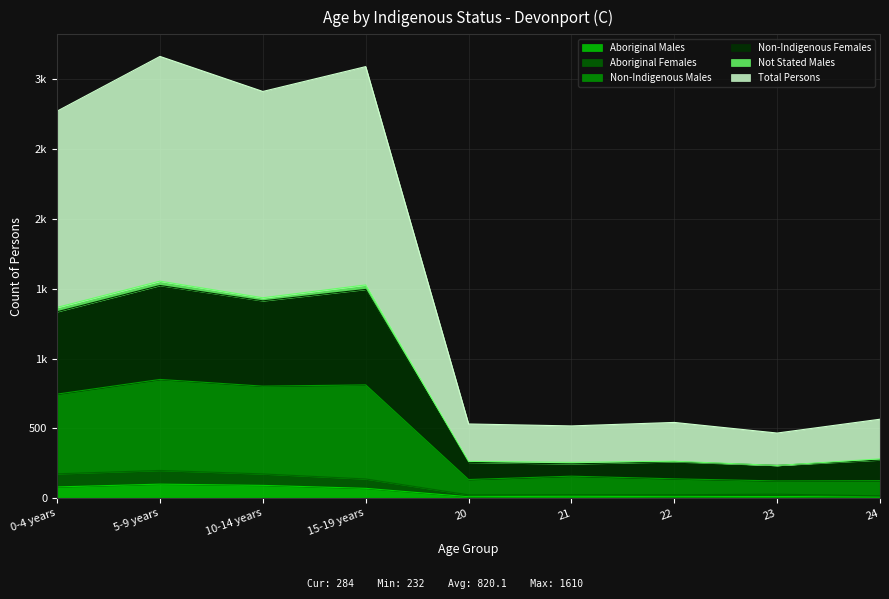

The value of Aboriginal Females at 15-19 years is 180. True or false?

False